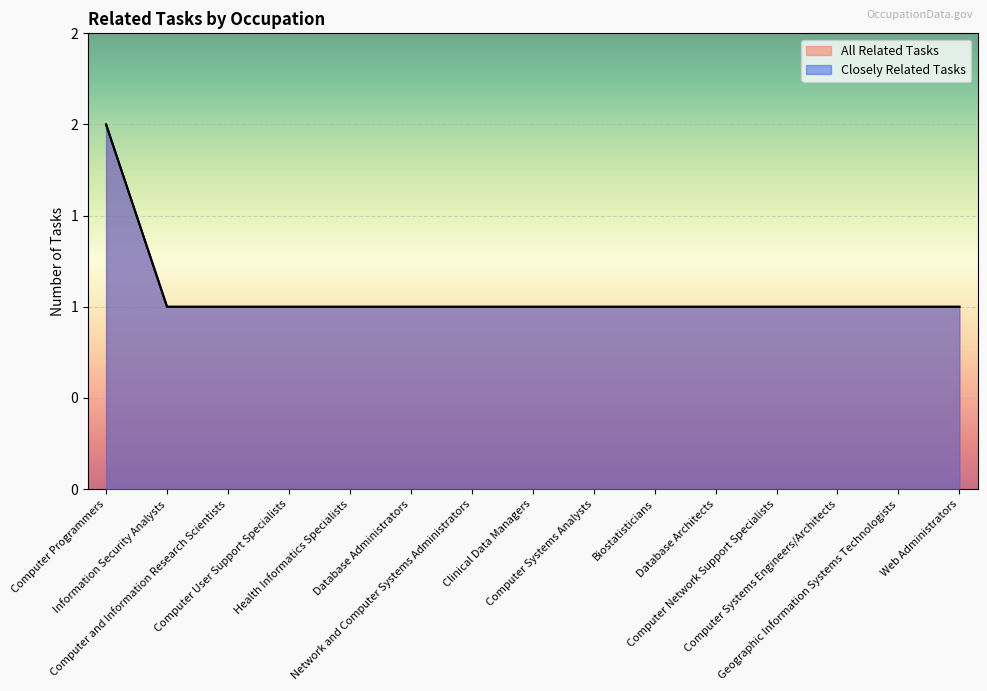

True or false: All Related Tasks and Closely Related Tasks intersect in this chart.

False